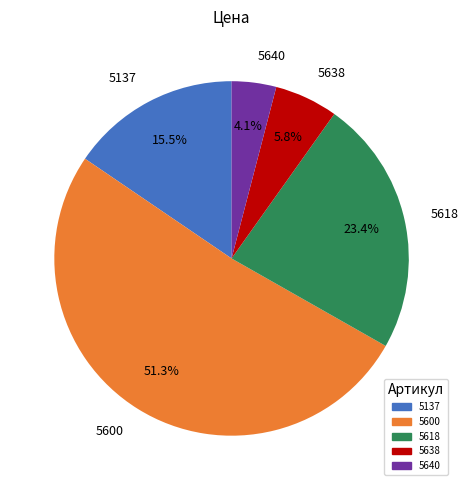

To the nearest percent, what is the average slice percentage?

20%